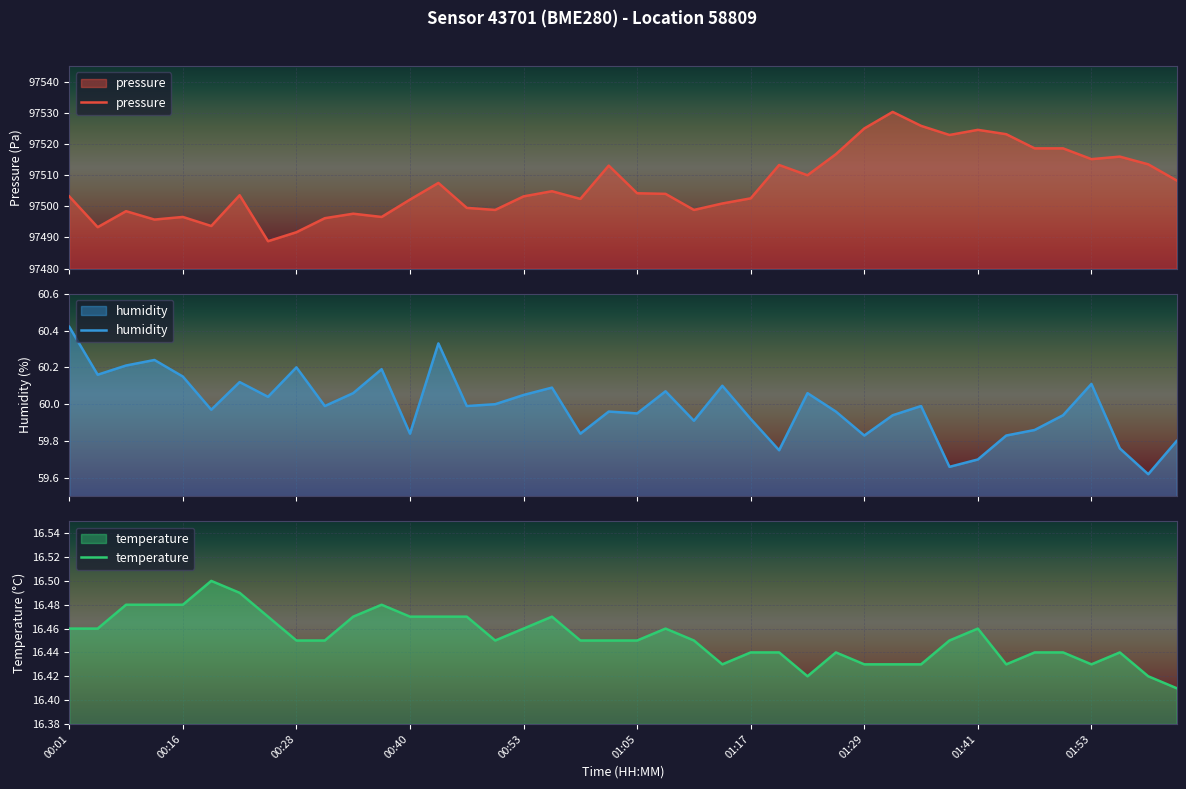

What is the difference between the maximum and second lowest values in the temperature series?

0.1